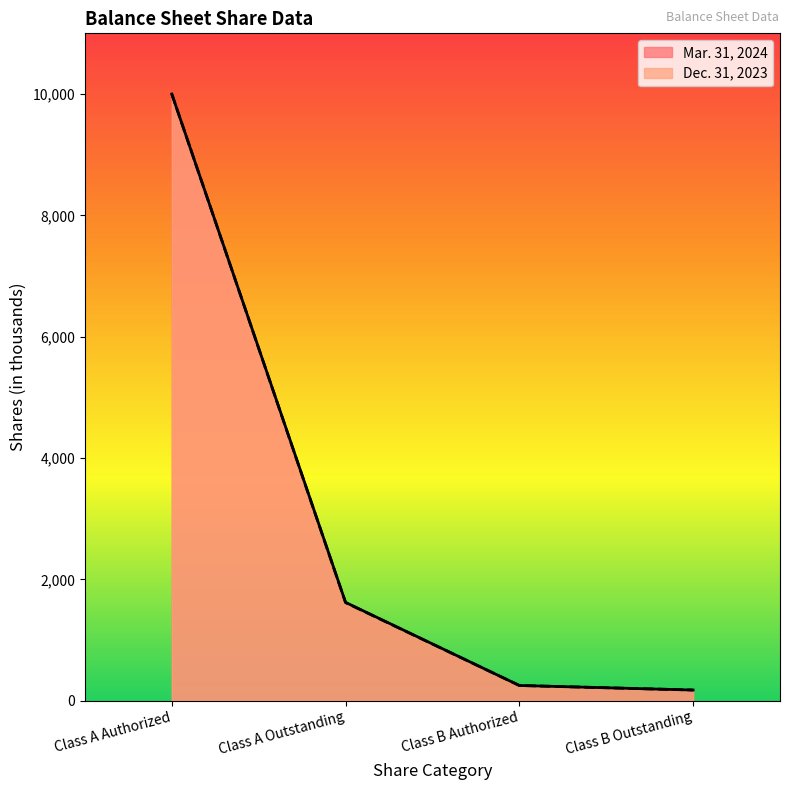

Which series has the largest total across all categories?

Mar. 31, 2024